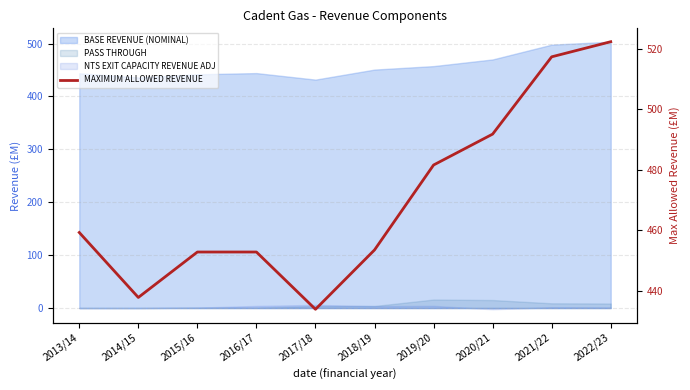

What is the difference between the maximum and minimum values?

88.2